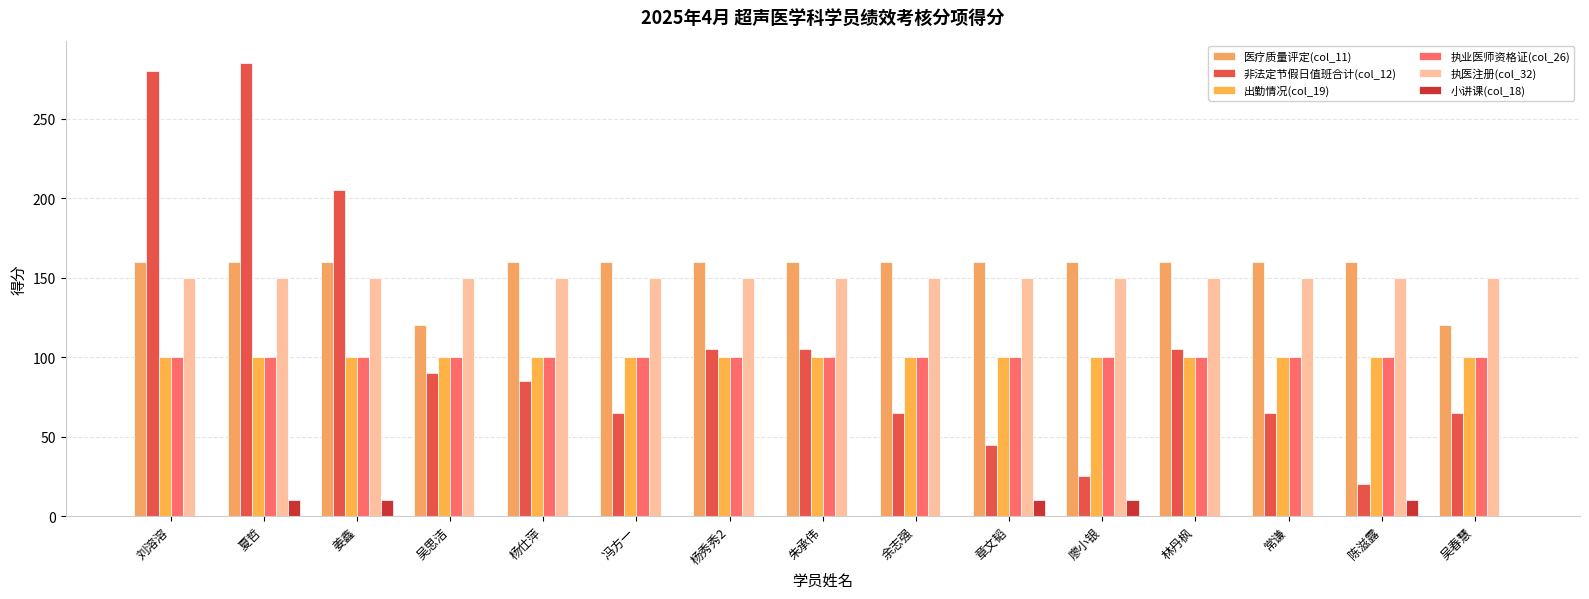

What is the total value across all series at 廖小银?

545